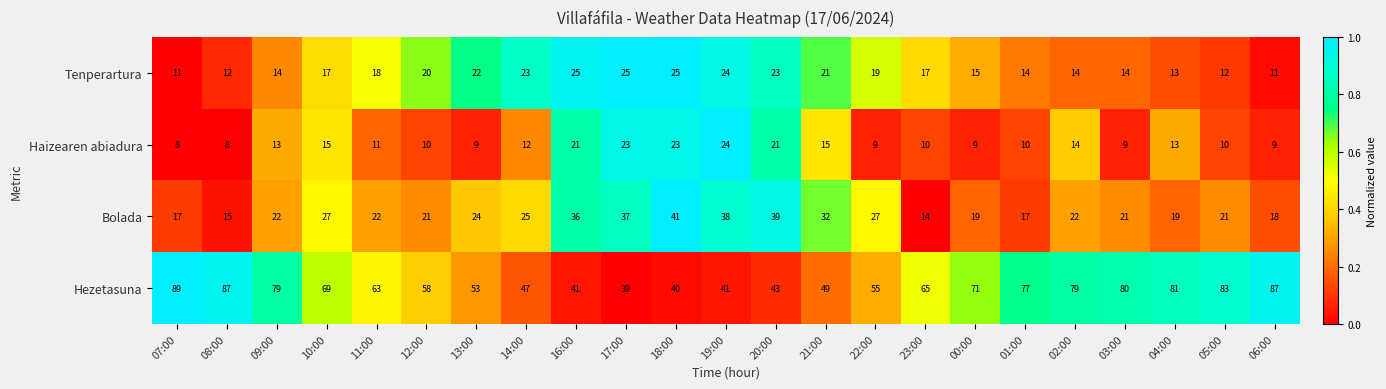

Is it true that Hezetasuna equals 71 at 00:00?

True